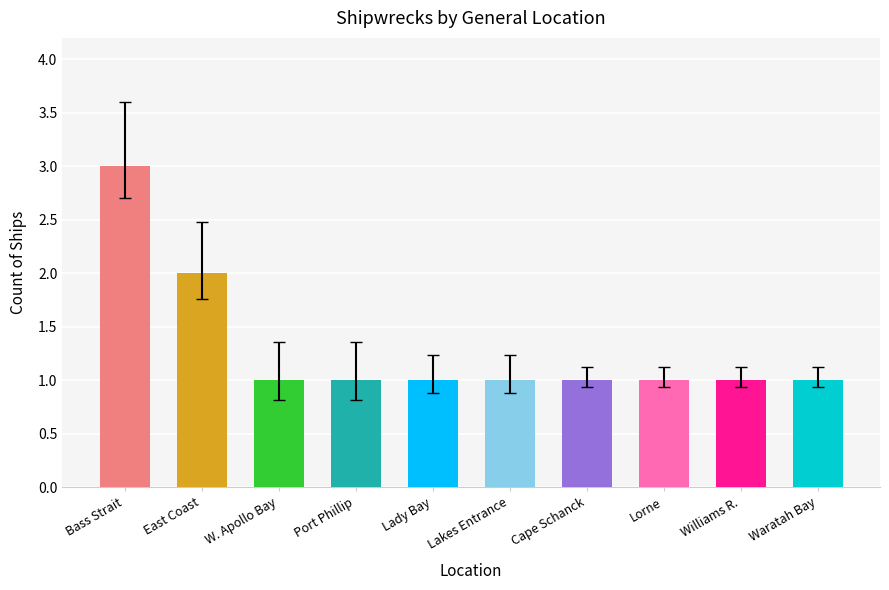

Reading left to right, transcribe all the data shown in this chart.

3	2	1	1	1	1	1	1	1	1